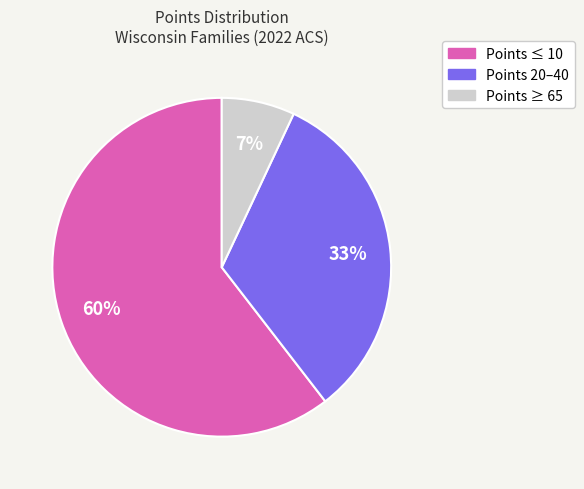

Count the number of slices in the pie.

3